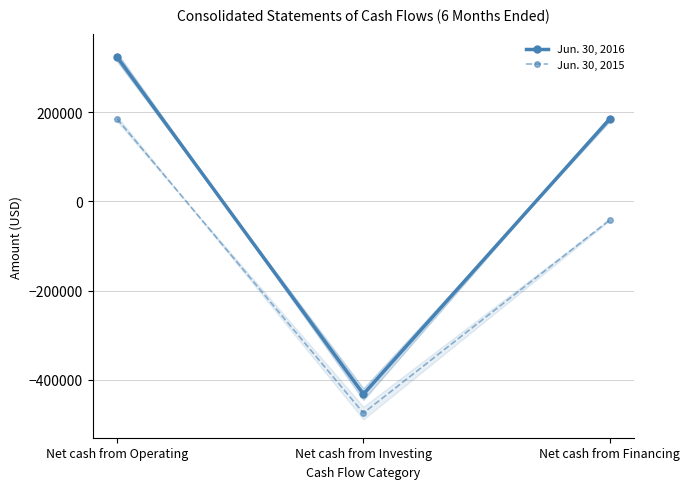

The Jun. 30, 2015 series shows -474602 at Net cash from Investing. True or false?

True